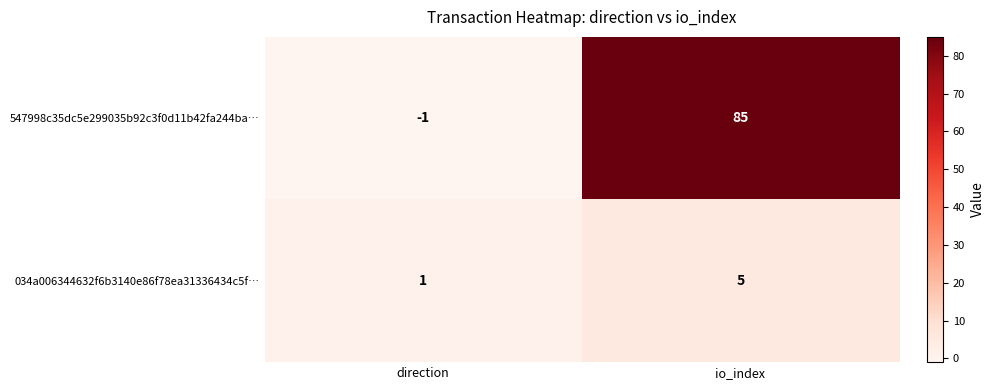

Reading left to right, transcribe all the data shown in this chart.

547998c35dc5e299035b92c3f0d11b42fa244ba…: -1	85
034a006344632f6b3140e86f78ea31336434c5f…: 1	5